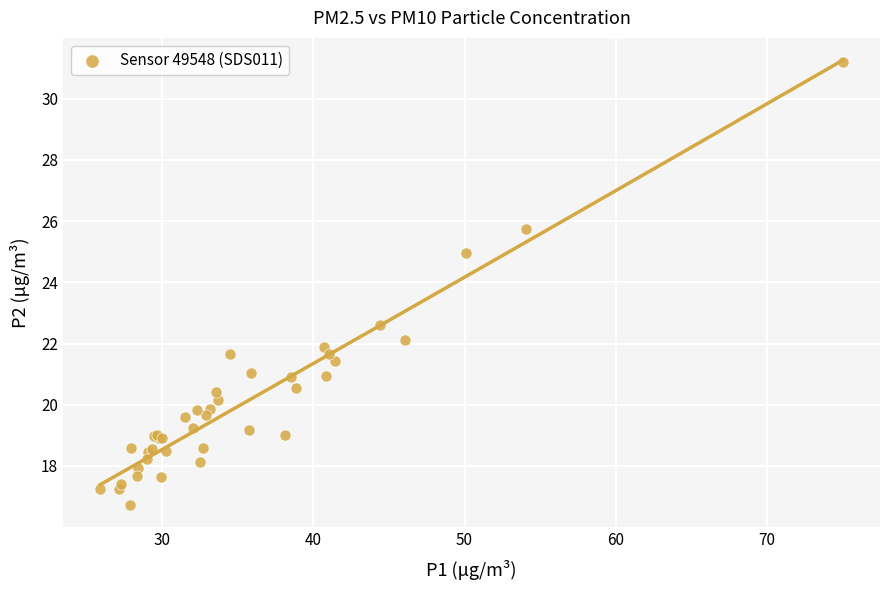

What Y value in the scatter plot is closest to 23?

22.6